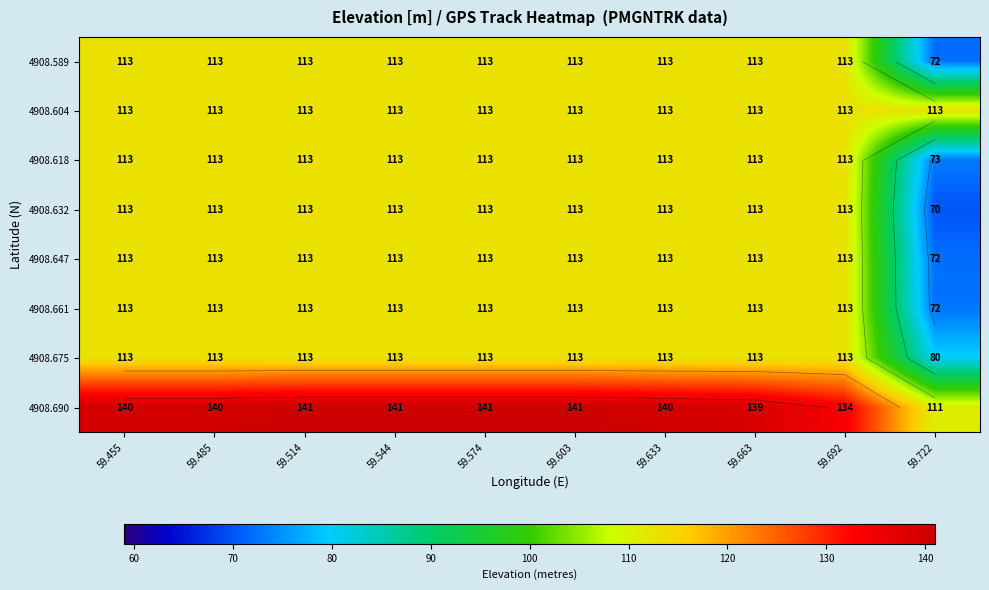

What is the sum of the 4908.647 values at 59.722 and 59.574?

185.0